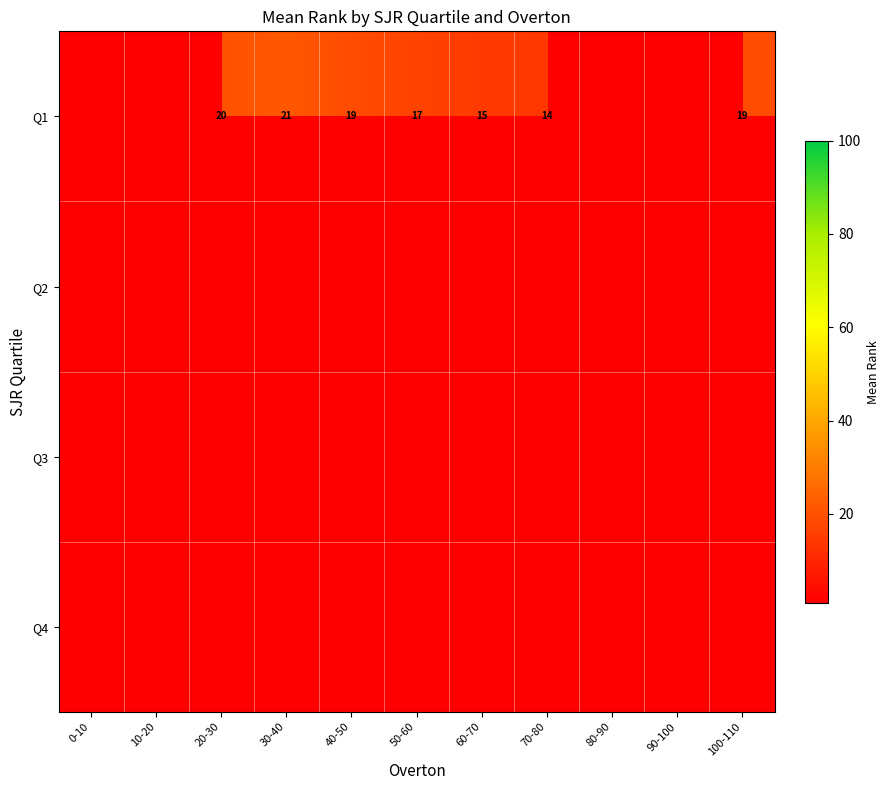

True or false: Q1 has a value of 20.2 at 20-30.

True